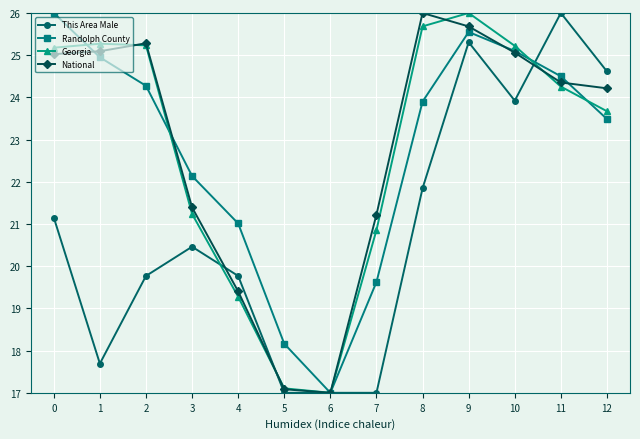

What is the sum of all This Area Male values?

271.5